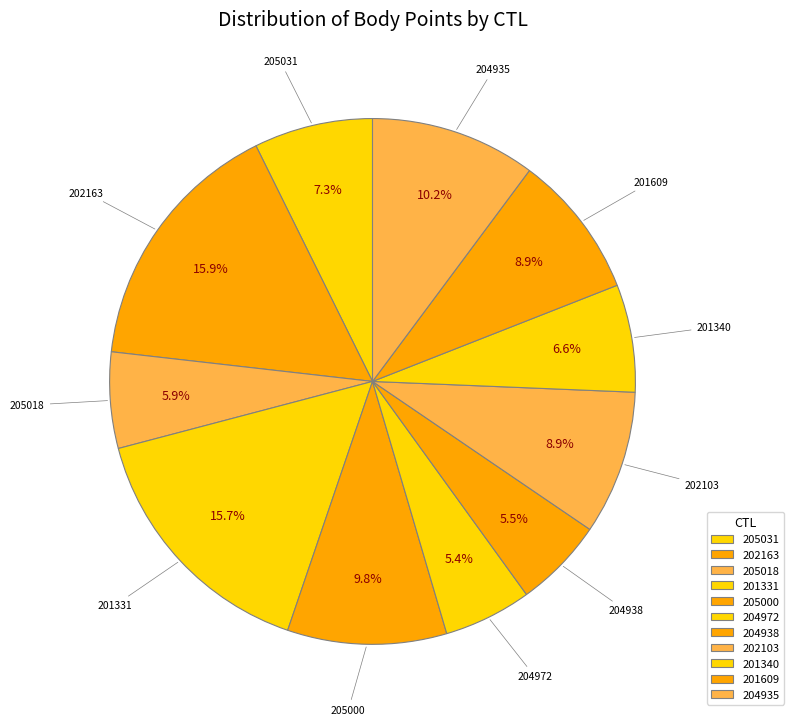

Which has a higher value, 205031 or 204935?

204935